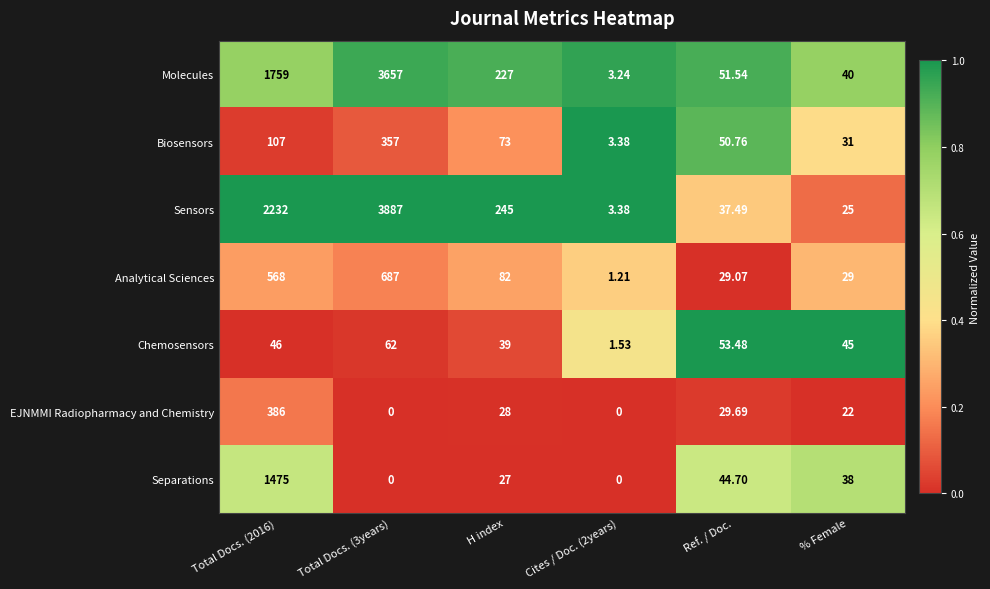

Which series has the widest spread of values?

Sensors